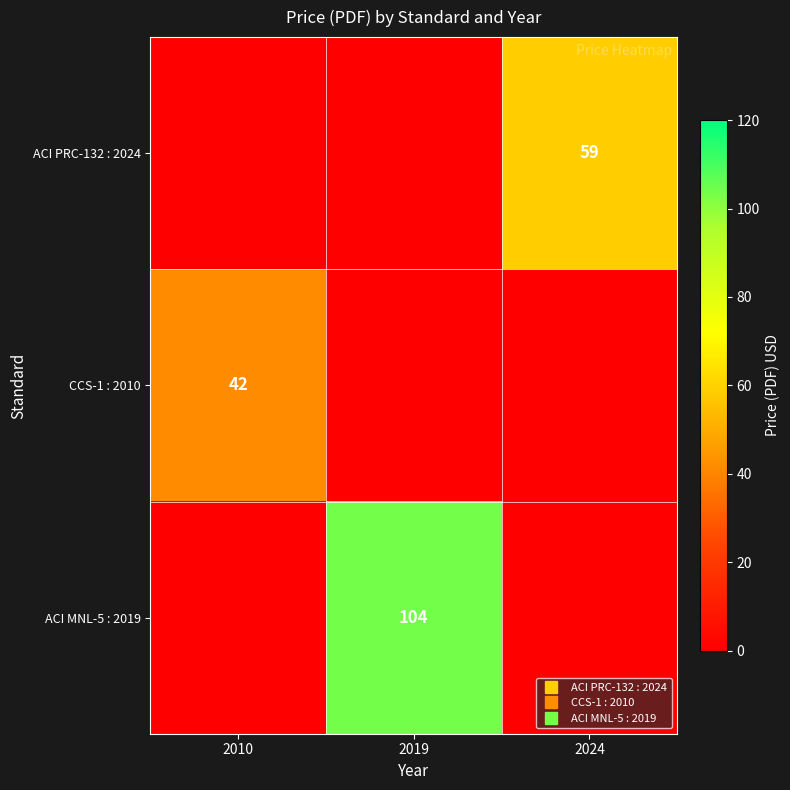

What is the sum of all ACI PRC-132 : 2024 values?

59